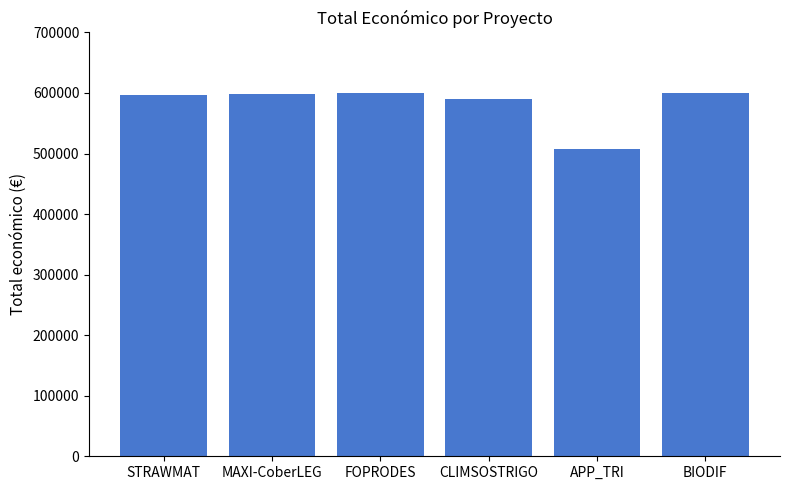

What is the difference between the maximum and minimum values?

92672